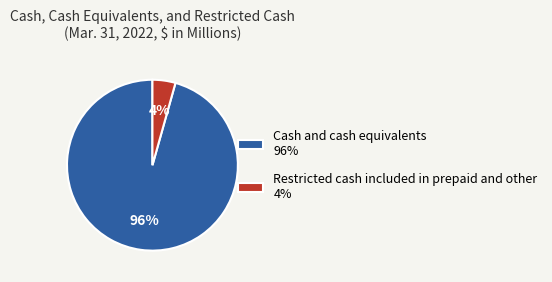

Count the number of slices in the pie.

2